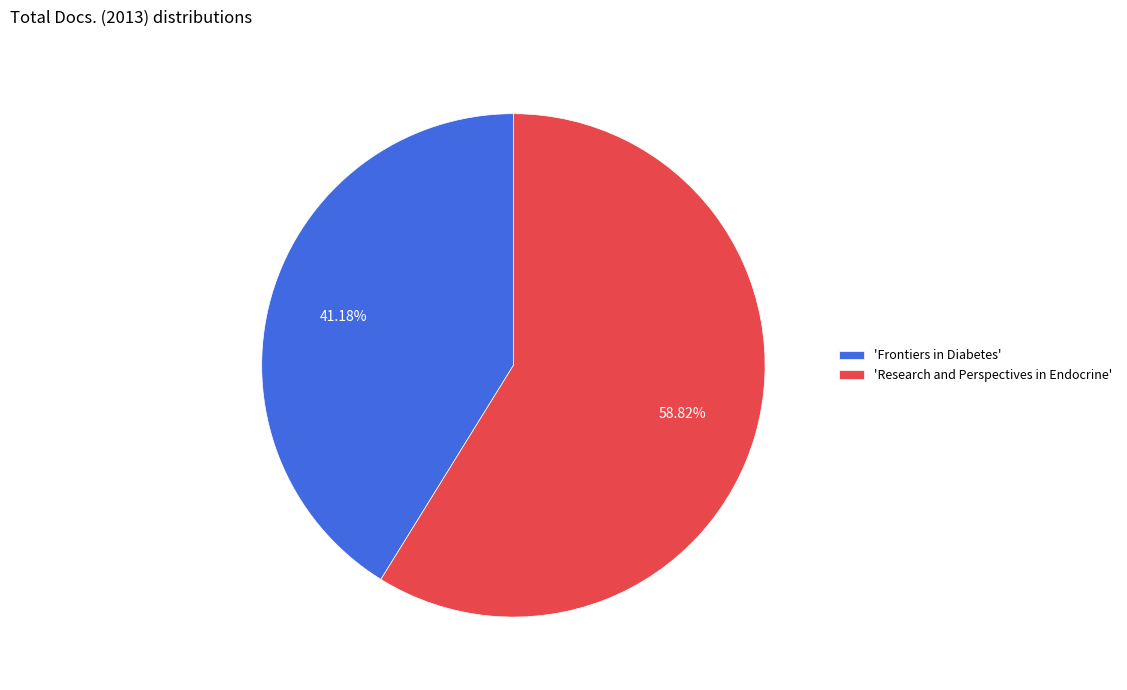

What is the largest slice in the pie chart?

'Research and Perspectives in Endocrine'